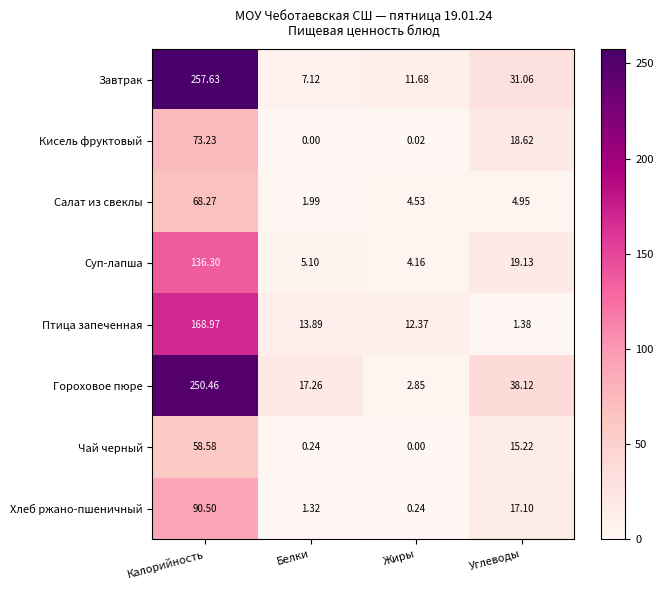

At which category is the sum across all series the highest?

Калорийность